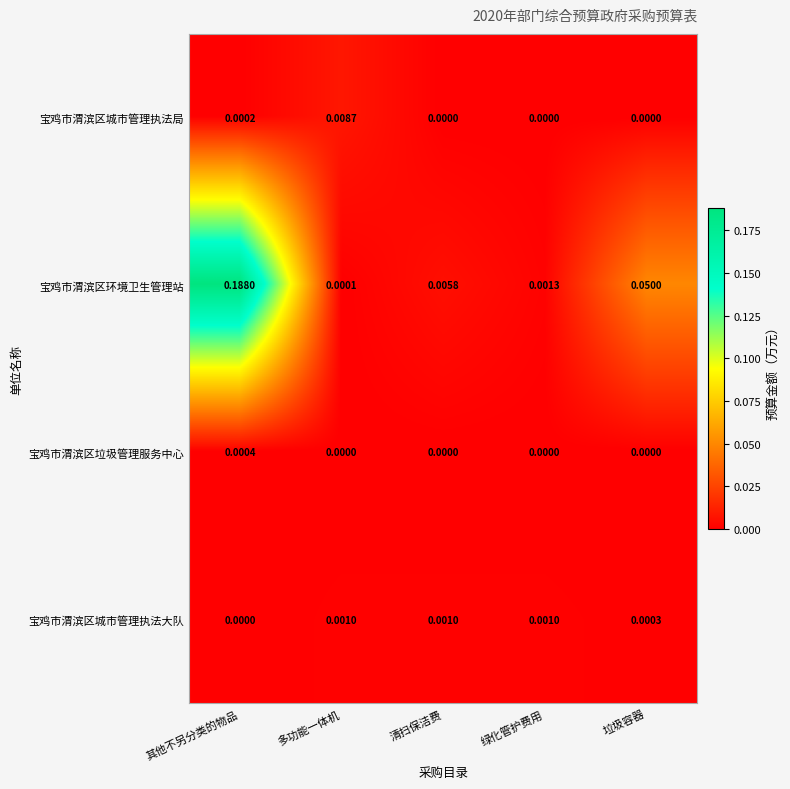

List the labels in order of 宝鸡市渭滨区环境卫生管理站 value, largest first.

其他不另分类的物品, 垃圾容器, 清扫保洁费, 绿化管护费用, 多功能一体机